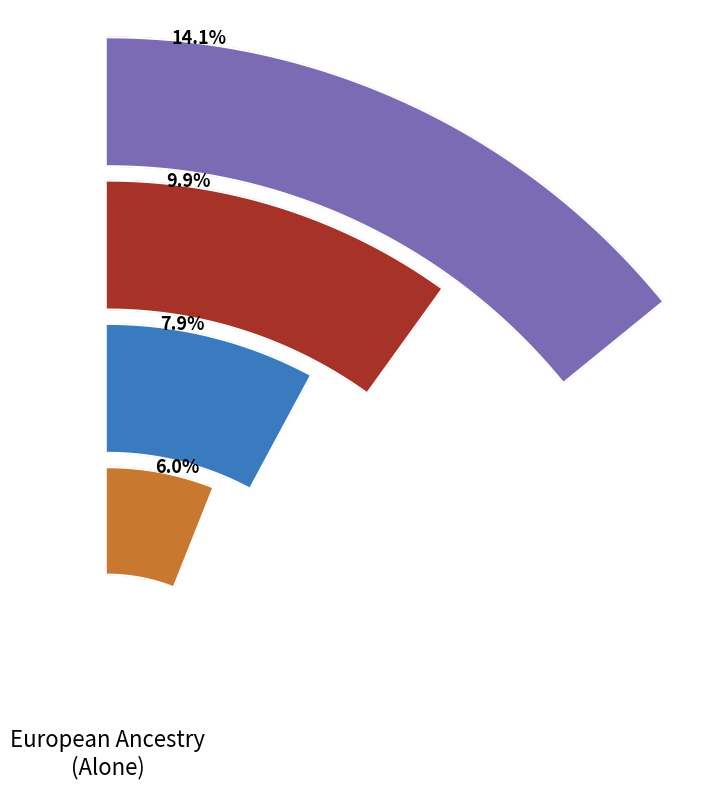

To the nearest percent, what percentage of the pie is English alone?

14%